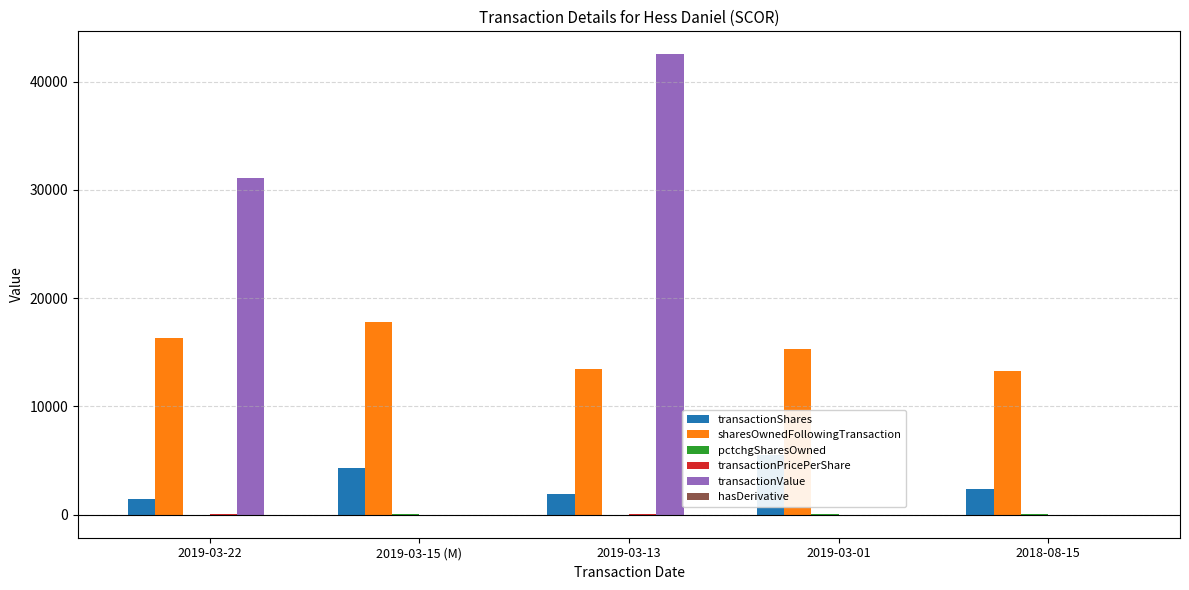

Which label corresponds to the smallest value in the chart?

2019-03-13